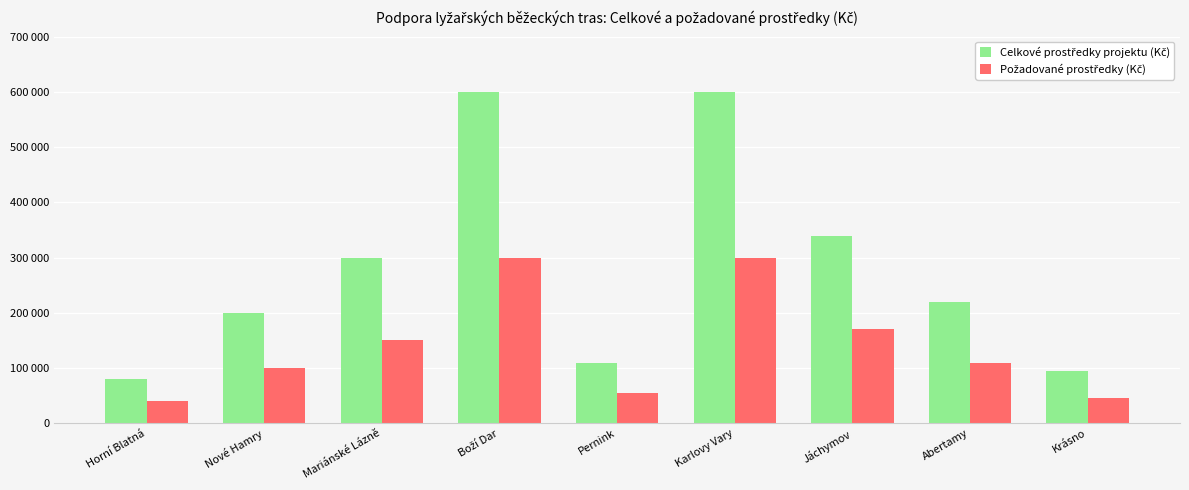

What is the highest value of the Požadované prostředky (Kč) series?

300000